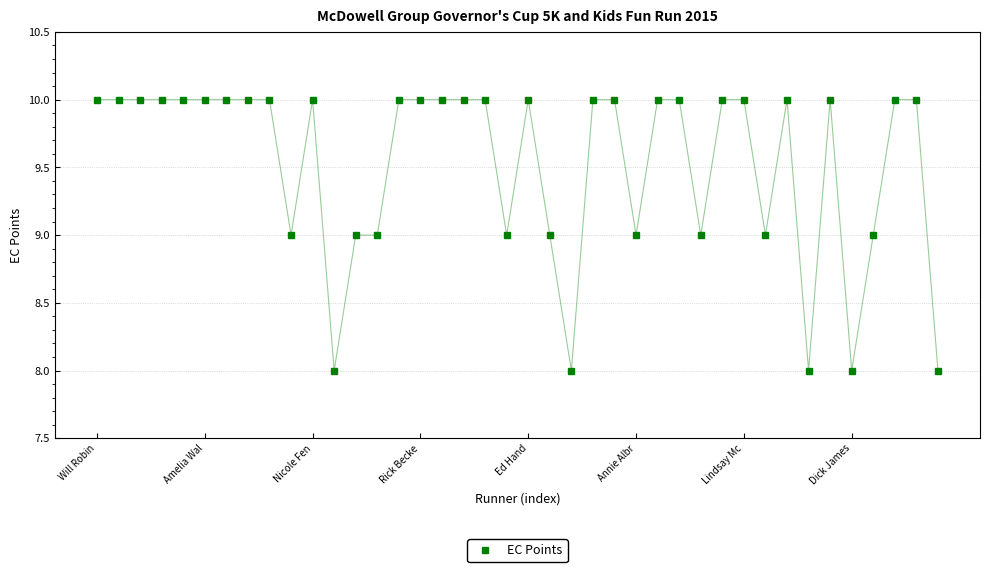

What is the smallest value displayed?

8